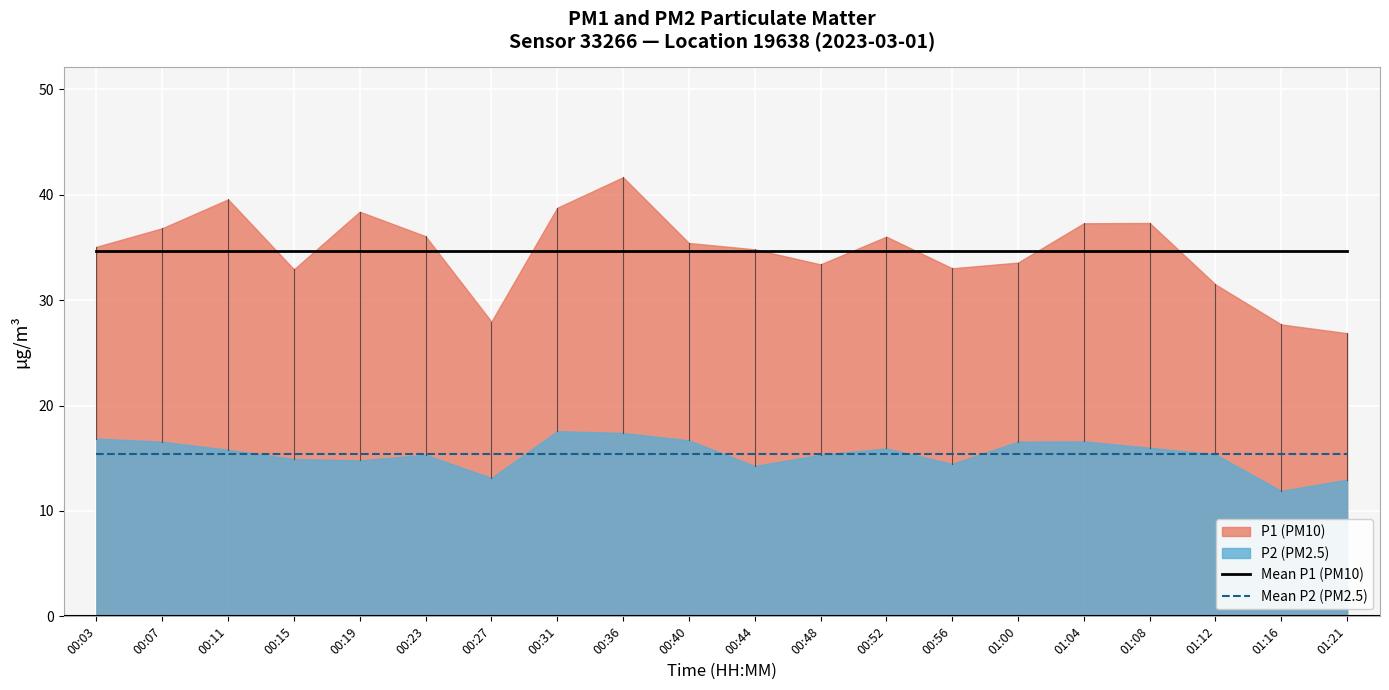

What is the total value across all series at 00:44?

50.1